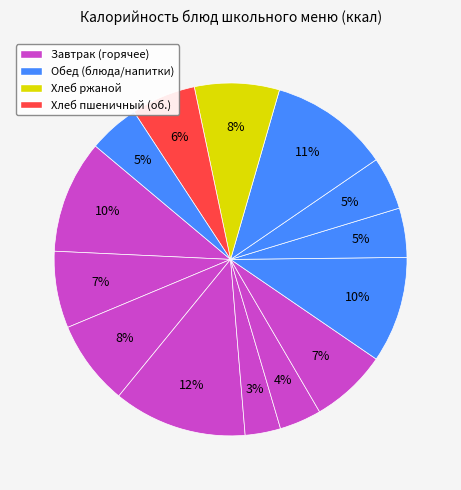

Count the number of slices in the pie.

14